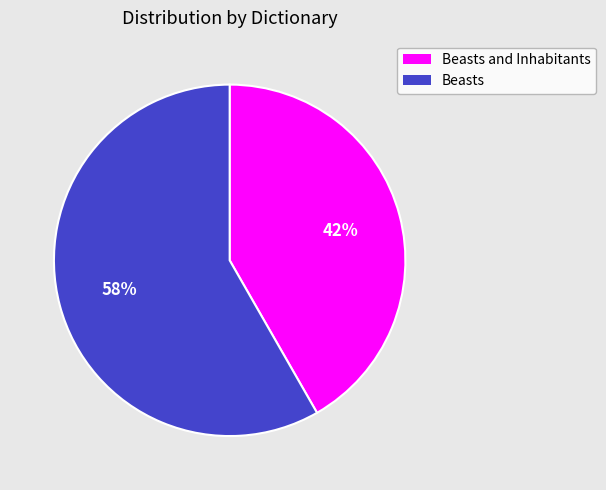

Rank the categories by value from highest to lowest.

Beasts, Beasts and Inhabitants